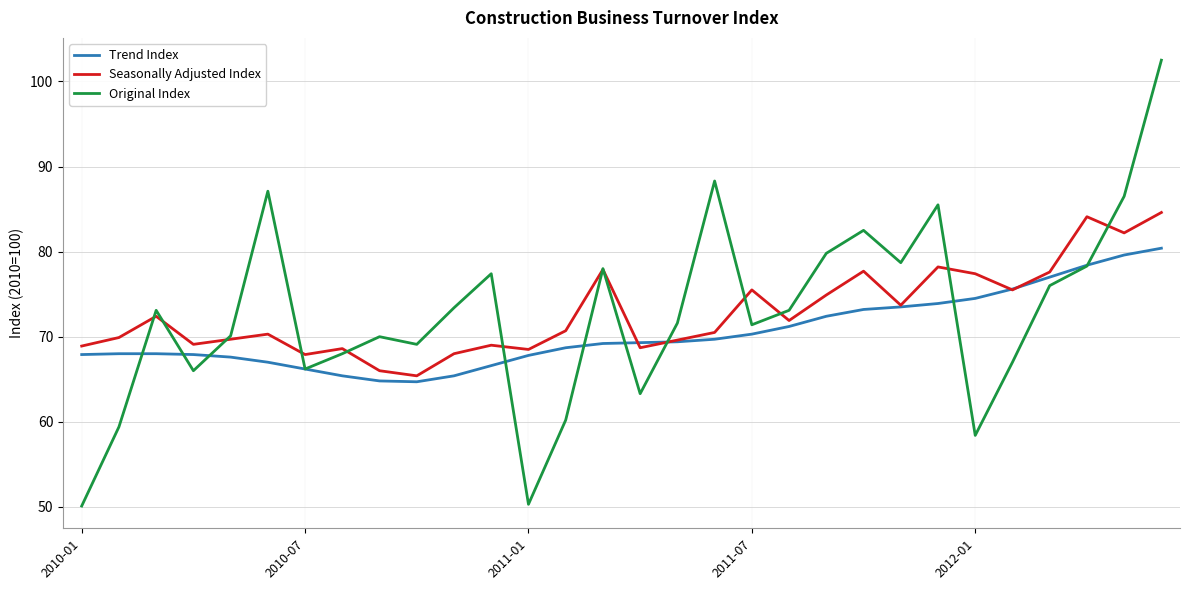

Rank the series by their maximum value, from highest to lowest.

Original Index, Seasonally Adjusted Index, Trend Index